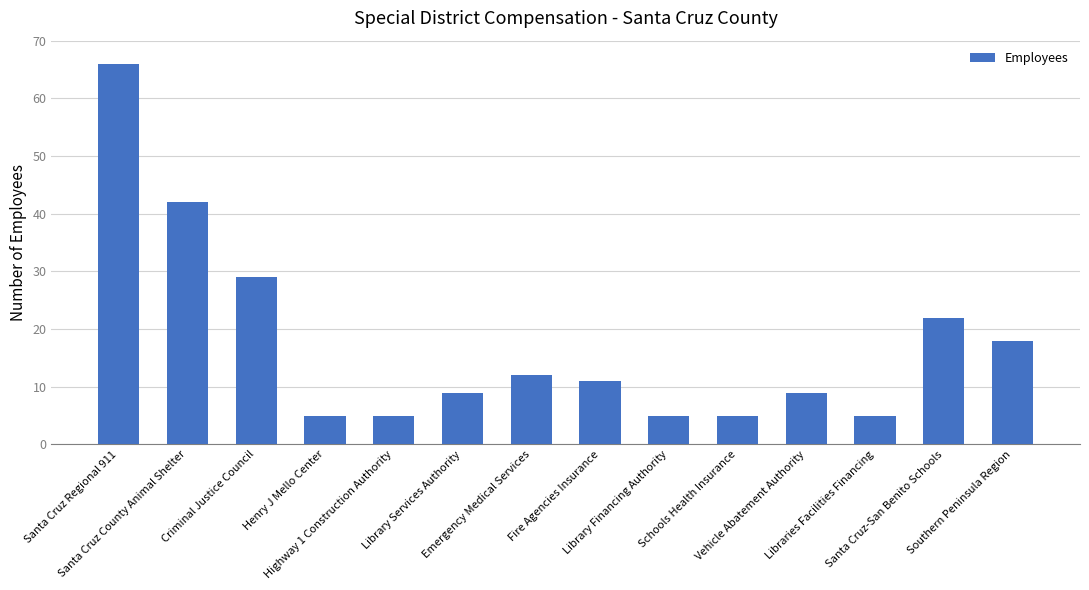

At which label is the value closest to 35?

Criminal Justice Council